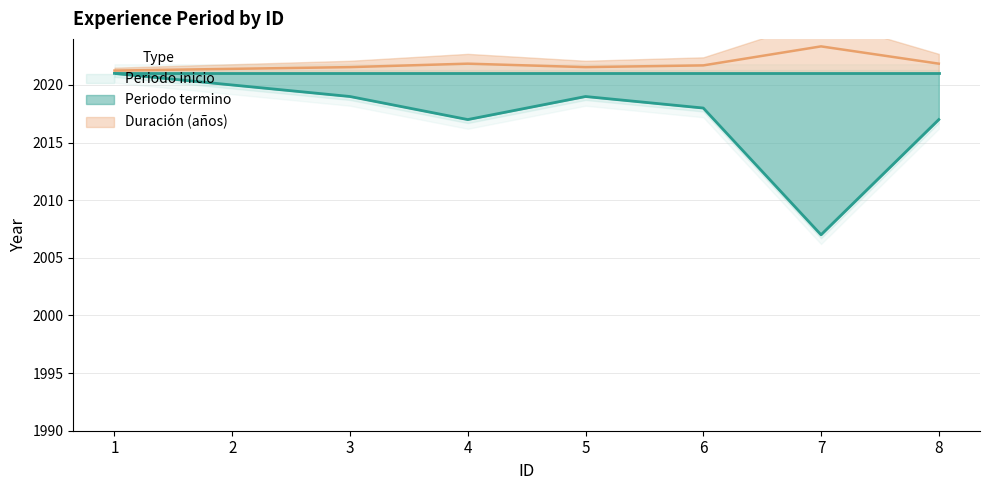

What is the value of the 2nd point from the left?

2020